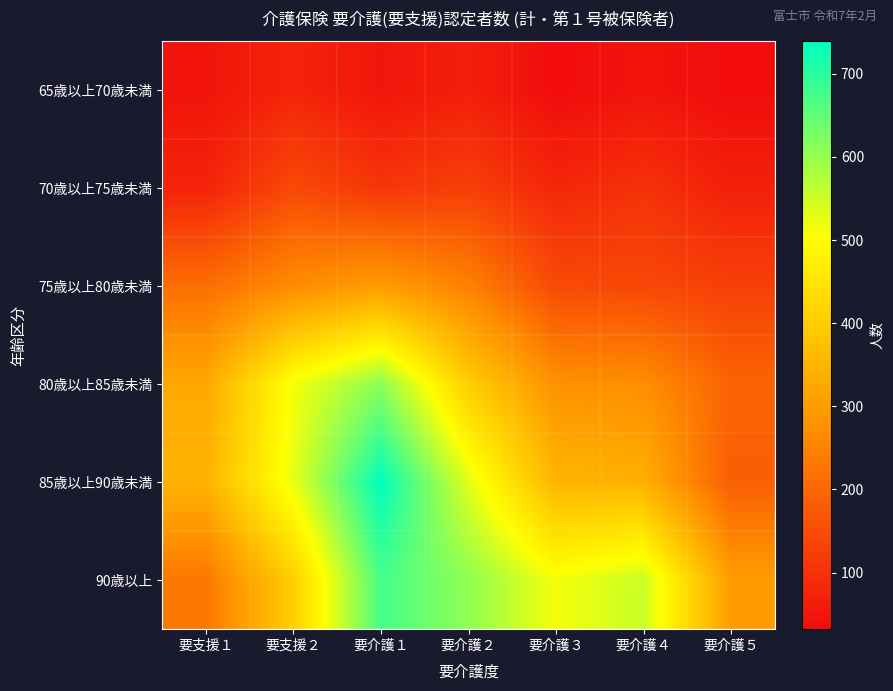

What is the maximum value shown in the chart?

739